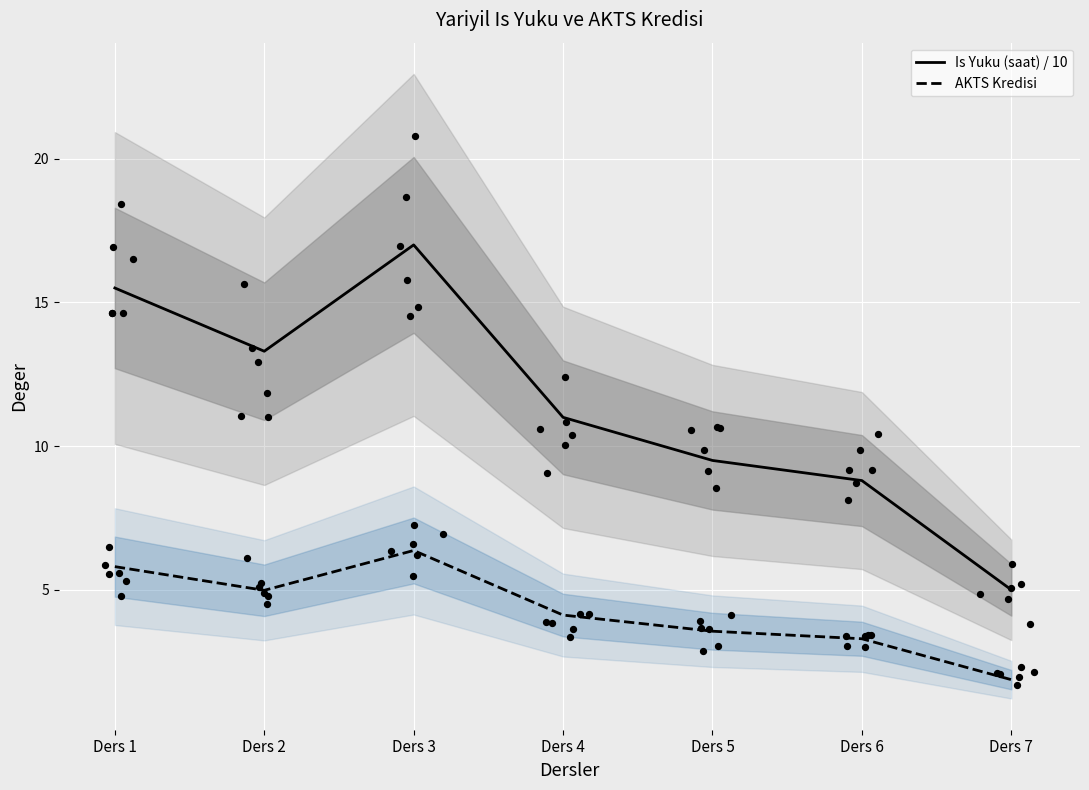

What is the total value across all series at Ders 6?

12.1